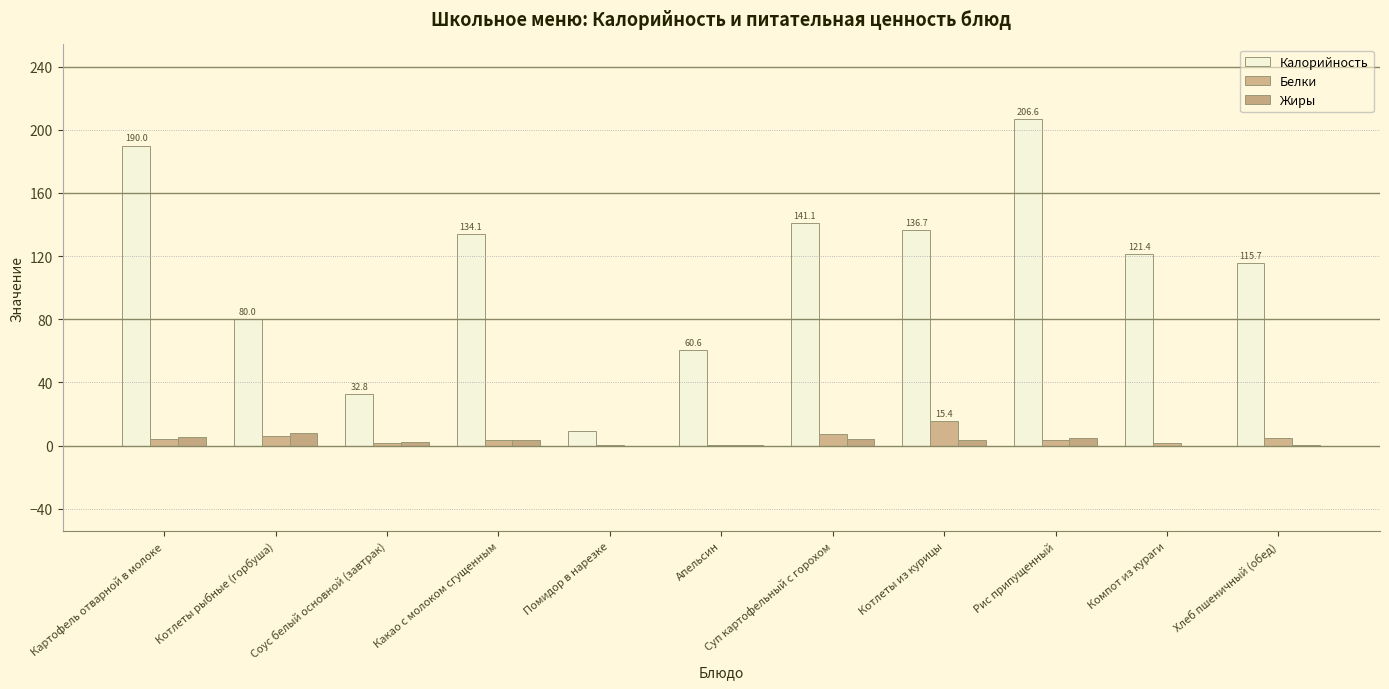

Is the value of Белки at Рис припущенный greater than the value of Калорийность at Картофель отварной в молоке?

No